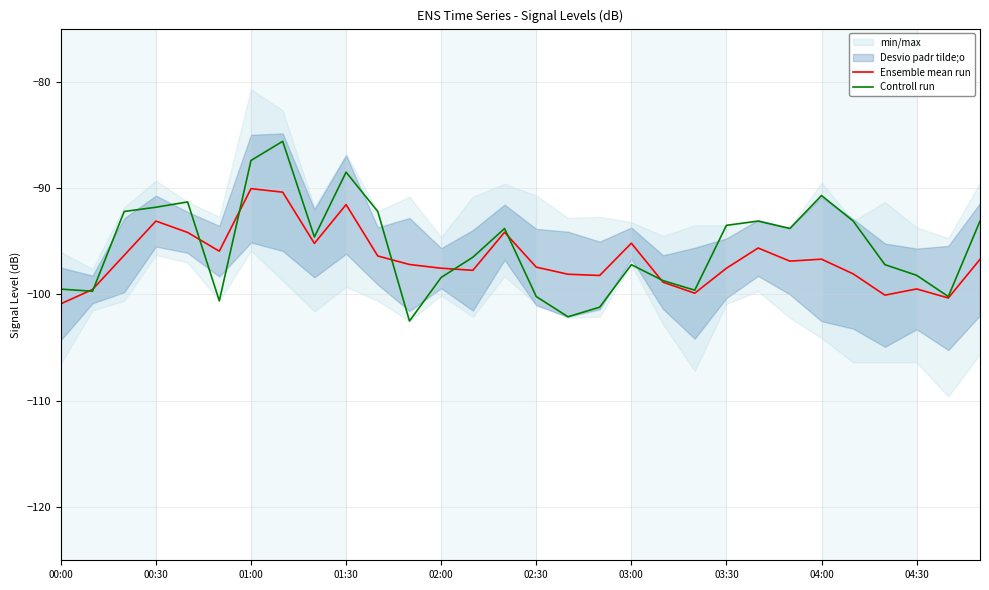

How many data points in Ensemble mean run are less than -96?

20